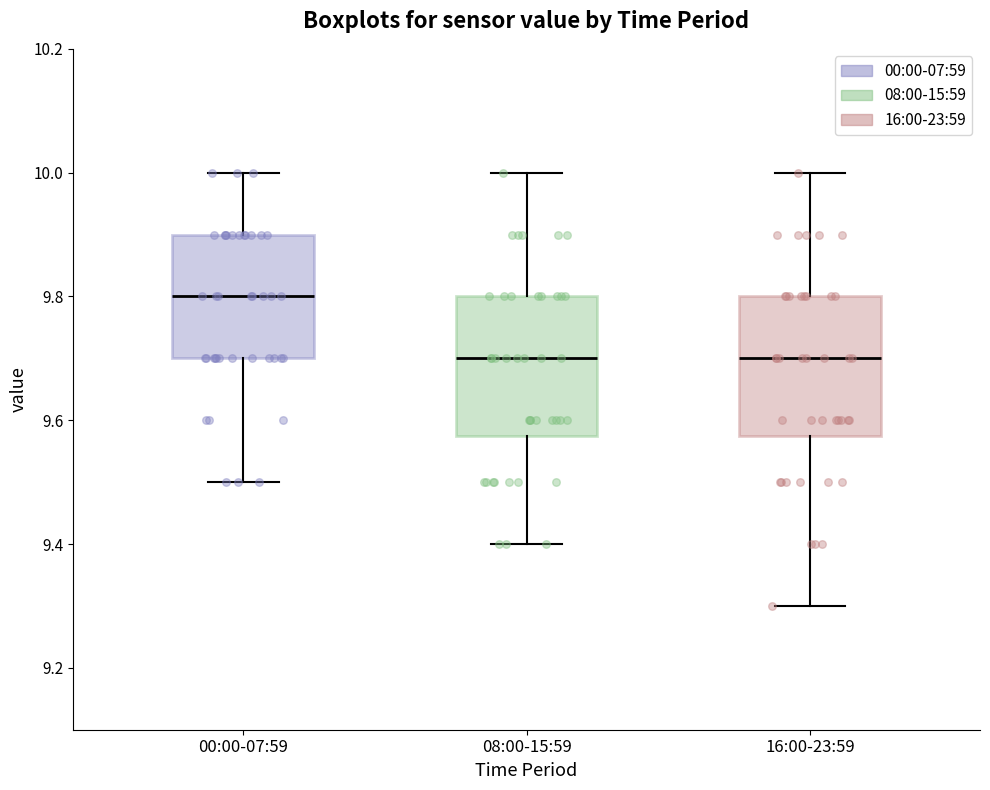

Reading left to right, read every box against the y-axis: the position of its median line, the range the box covers, and the ends of its whiskers. The values are not printed on the chart, so give them approximately, as read against the axis.

00:00-07:59: median 9.80, box 9.70 to 9.90, whiskers 9.50 to 10.00
08:00-15:59: median 9.70, box 9.58 to 9.80, whiskers 9.40 to 10.00
16:00-23:59: median 9.70, box 9.58 to 9.80, whiskers 9.30 to 10.00